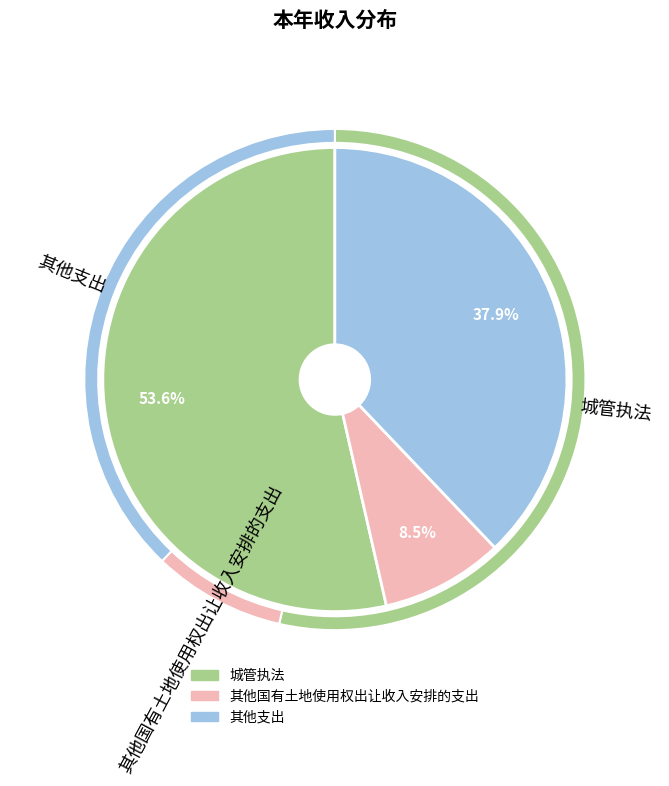

Combined, what portion of the pie is 其他国有土地使用权出让收入安排的支出 and 城管执法?

62.1%